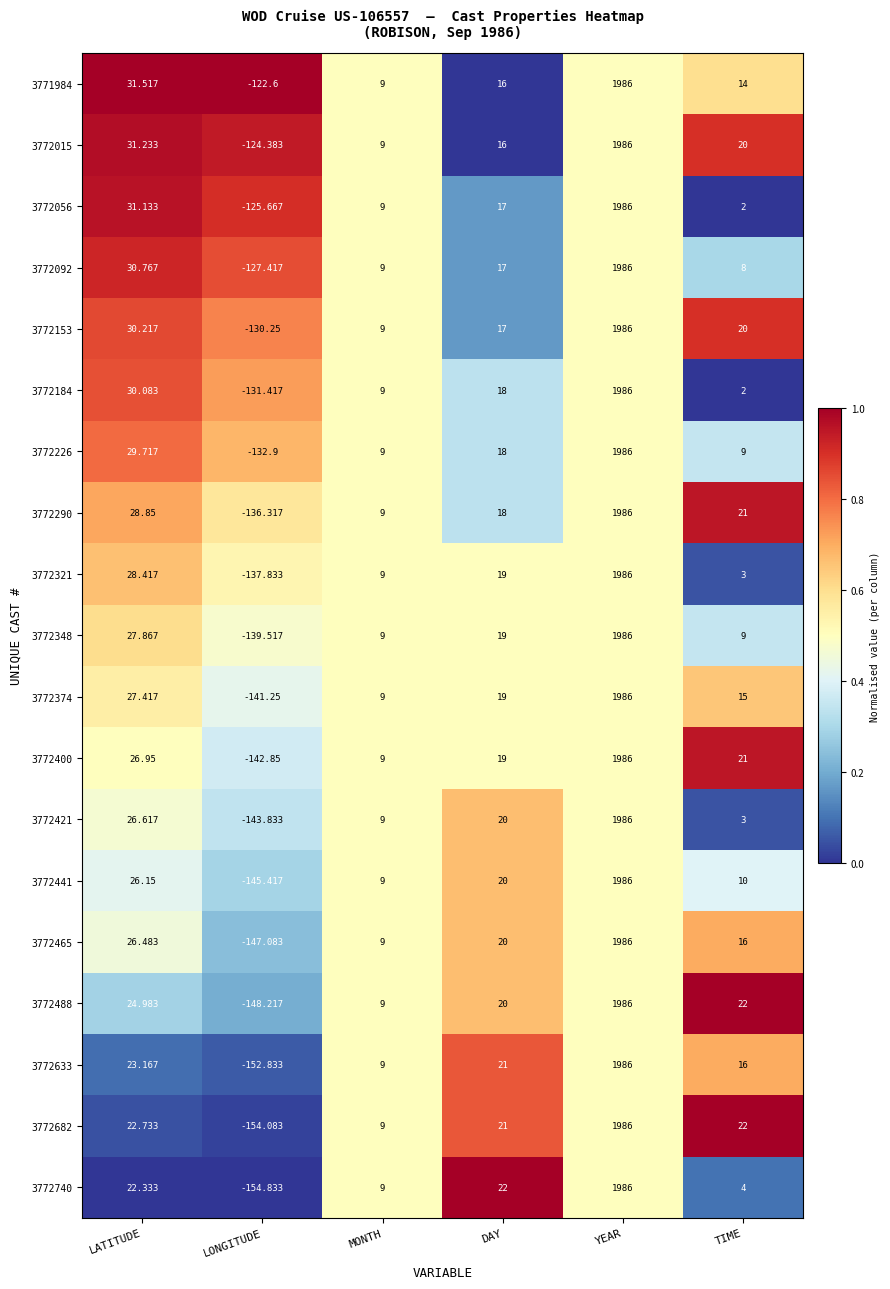

At which category does the chart reach its peak across all series?

YEAR